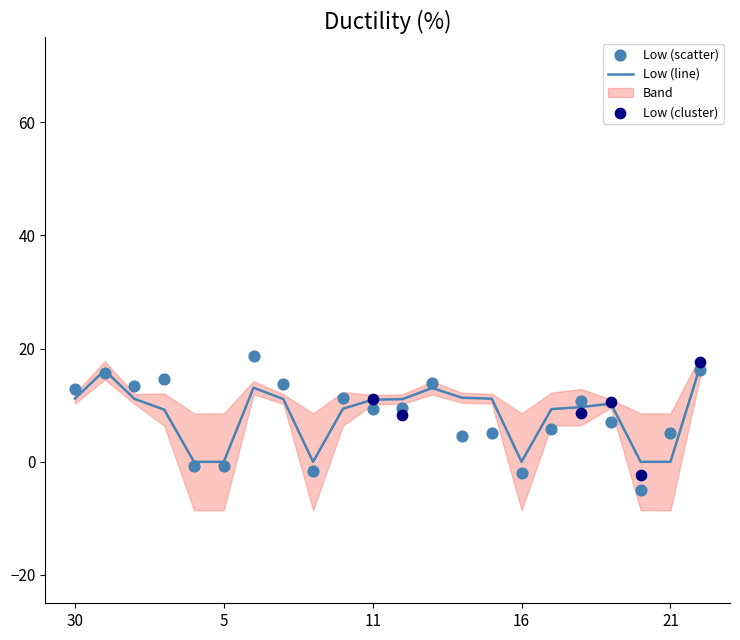

Approximately how many times larger is the value at 7 compared to 14?

1.0